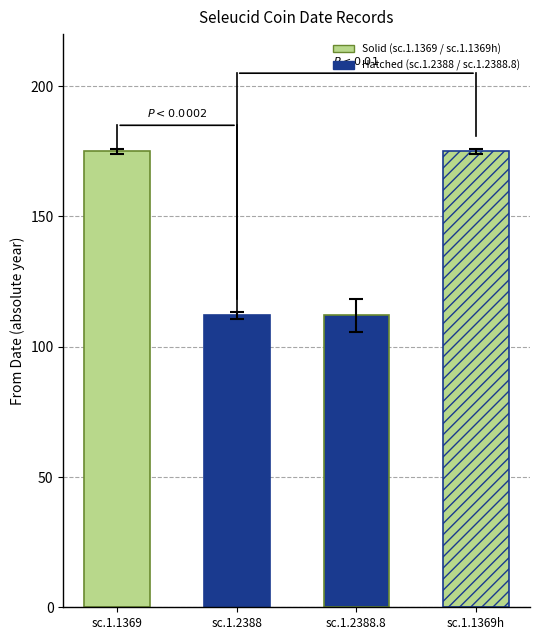

What is the value of the 4th bar from the left?

174.0